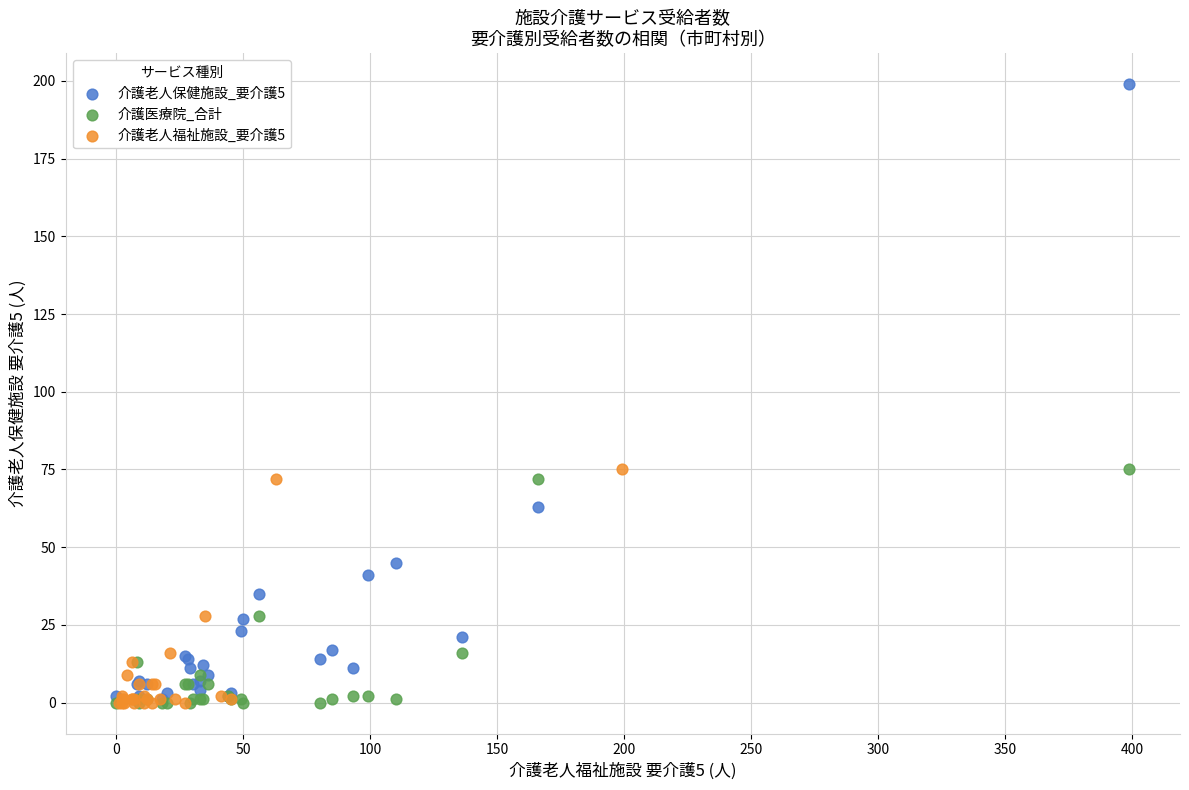

Which series contains the highest Y value?

介護老人保健施設_要介護5